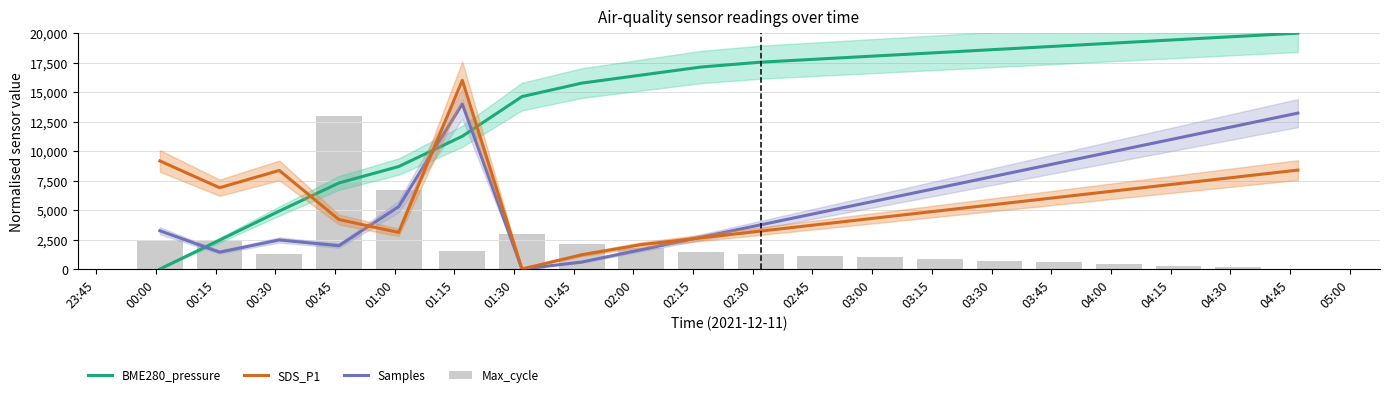

What is the value of the Samples bar at the 14th from the left?

6905.3